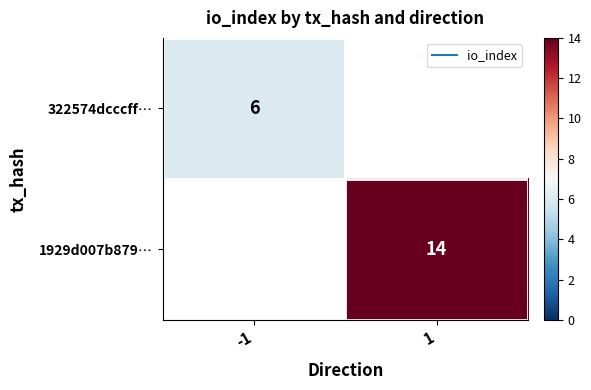

Rank the categories by 322574dcccff… value from highest to lowest.

-1, 1